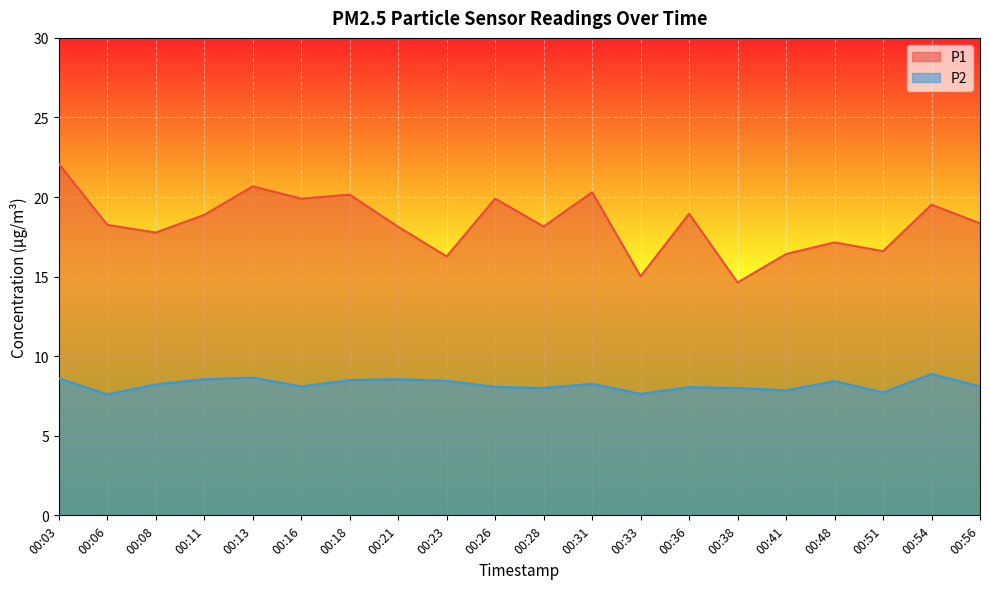

What is the value of the P1 point at the 10th from the left?

19.9